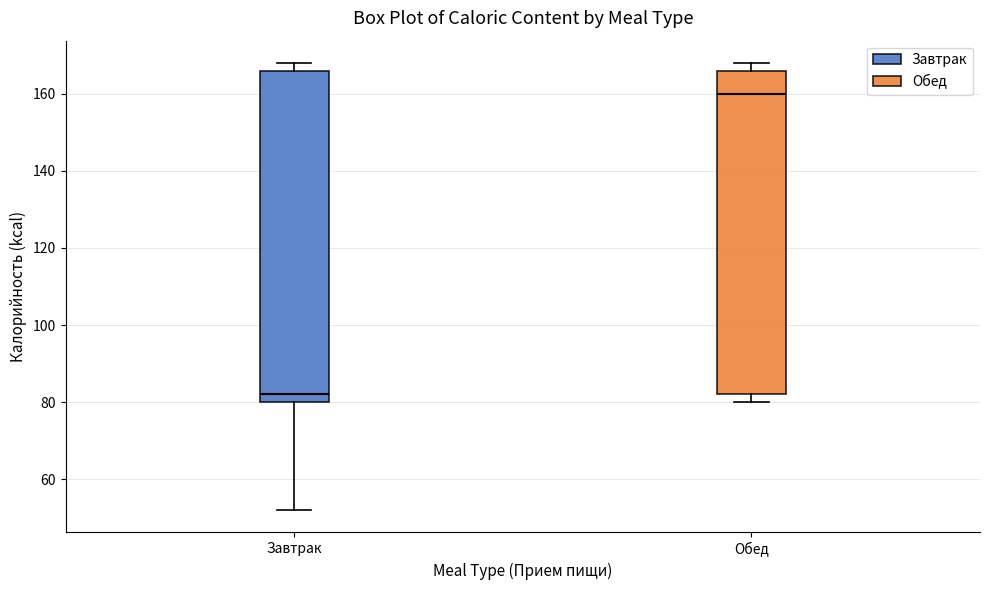

Which box is the tallest, from its lower edge to its upper edge?

Завтрак